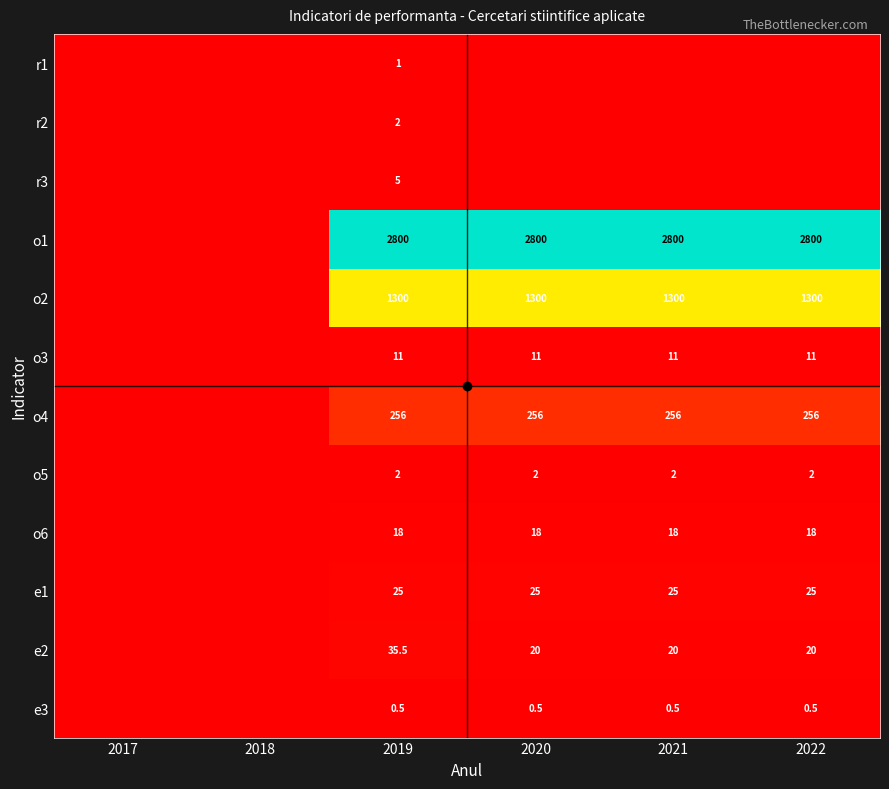

Rank the series at 2019 from lowest to highest value.

e3, r1, r2, o5, r3, o3, o6, e1, e2, o4, o2, o1